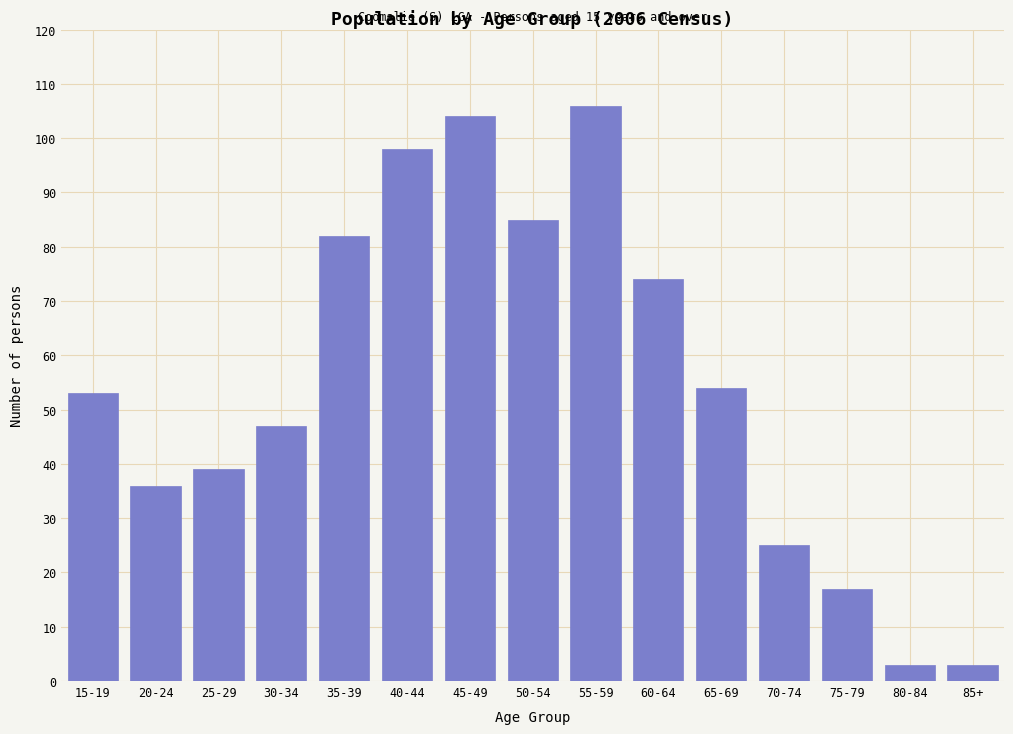

Reading left to right, what are all the values shown in this chart?

15-19=53	20-24=36	25-29=39	30-34=47	35-39=82	40-44=98	45-49=104	50-54=85	55-59=106	60-64=74	65-69=54	70-74=25	75-79=17	80-84=3	85+=3